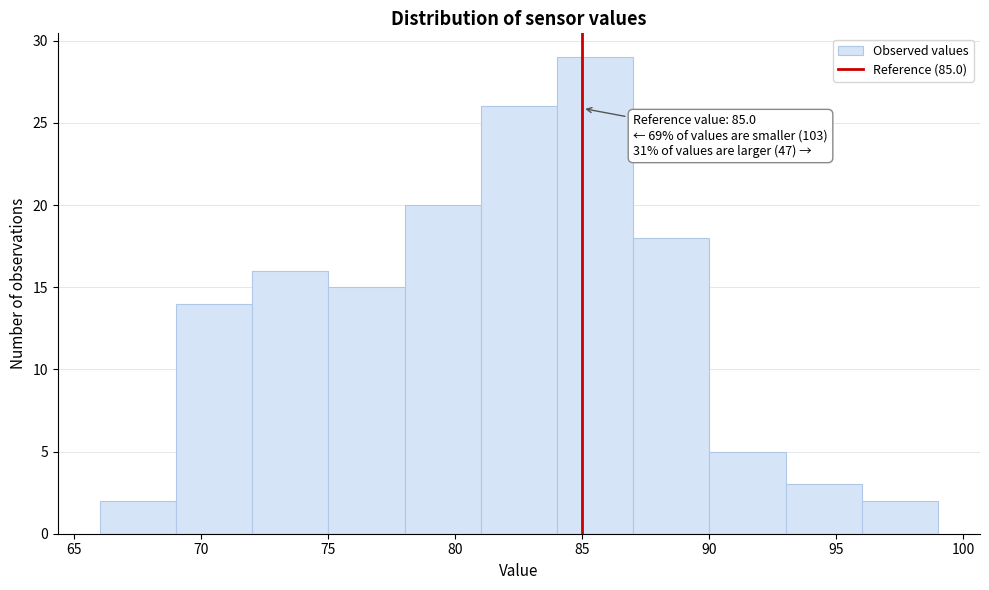

Over which range of the x-axis is the bar tallest?

84 to 87